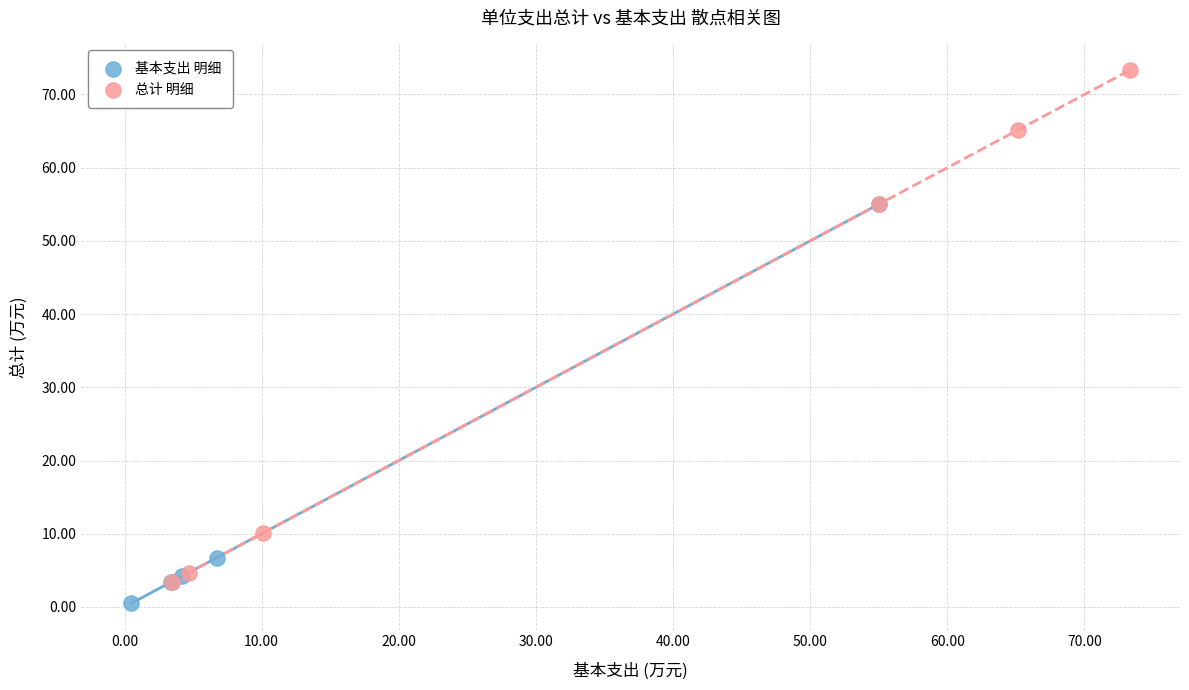

Which series has the widest spread of Y values?

总计 明细